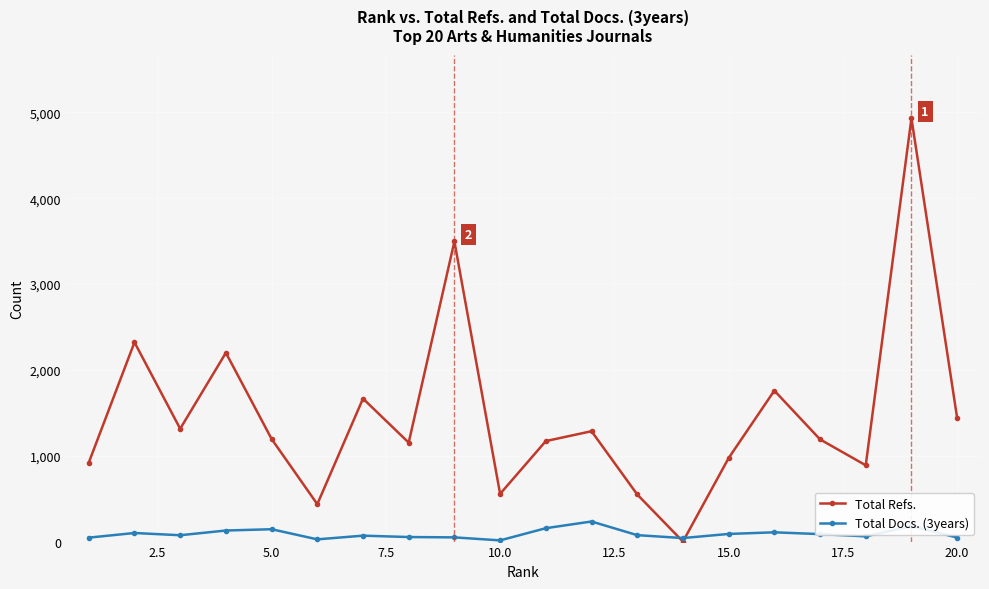

Which series has the largest range (max minus min)?

Total Refs.